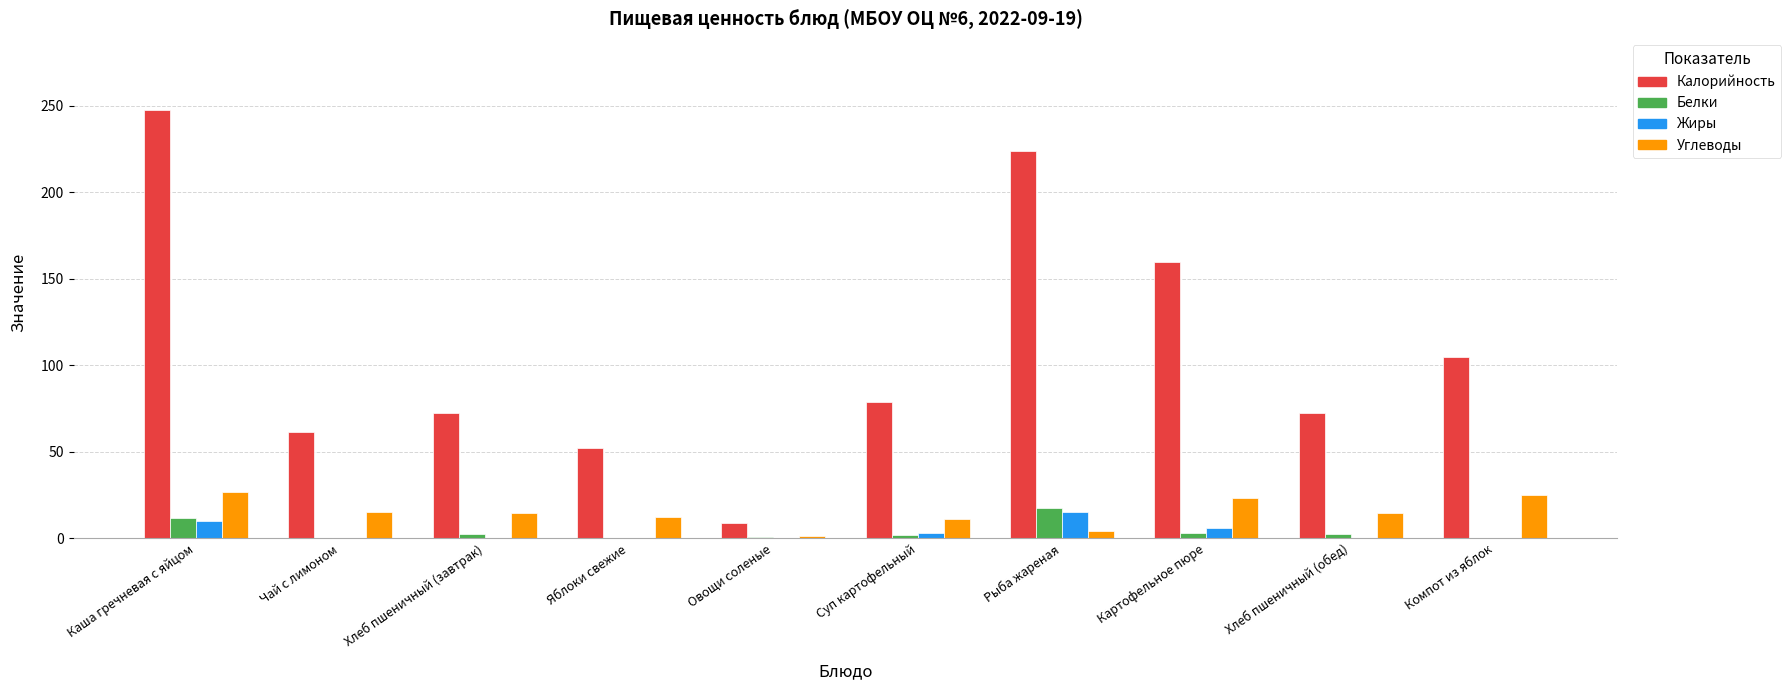

What is the average value of the Углеводы series?

14.9